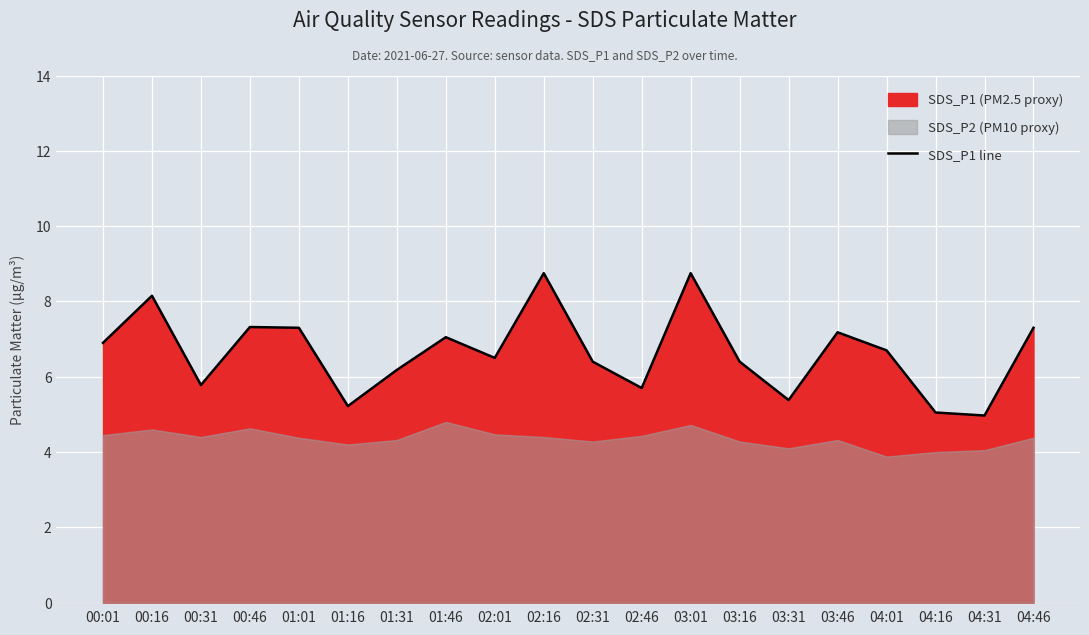

Rank the categories by value from lowest to highest.

04:31, 04:16, 01:16, 03:31, 02:46, 00:31, 01:31, 02:31, 03:16, 02:01, 04:01, 00:01, 01:46, 03:46, 01:01, 04:46, 00:46, 00:16, 02:16, 03:01